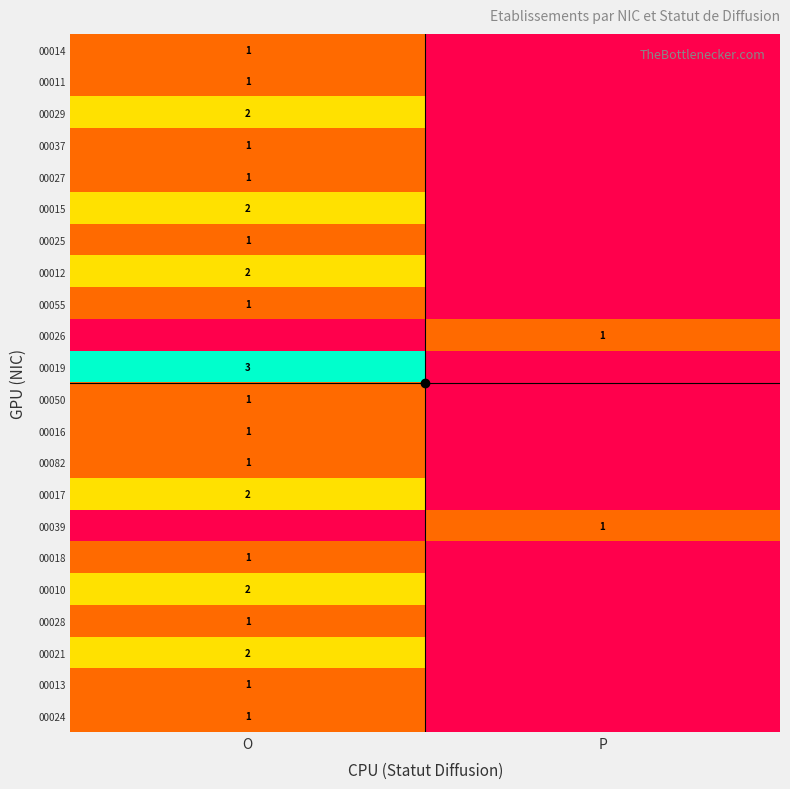

Between O and P, which is larger?

O